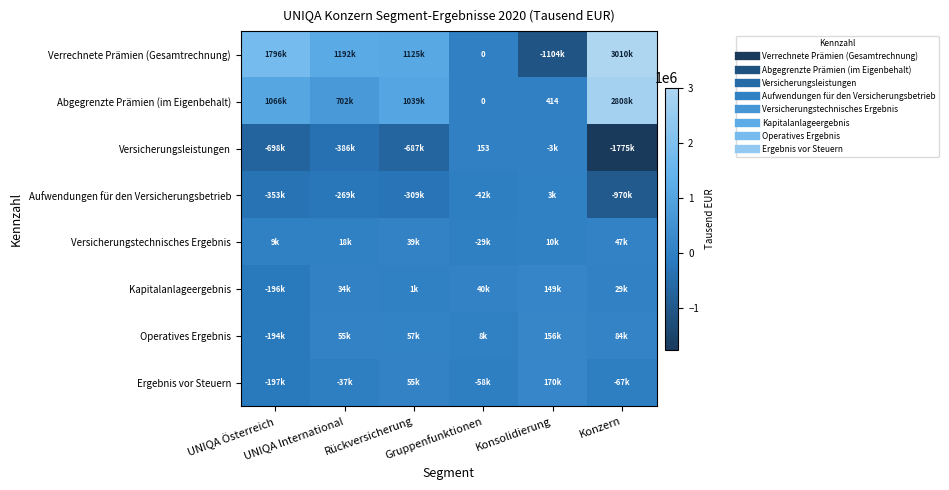

Is it true that Kapitalanlageergebnis equals -196135 at UNIQA Österreich?

True